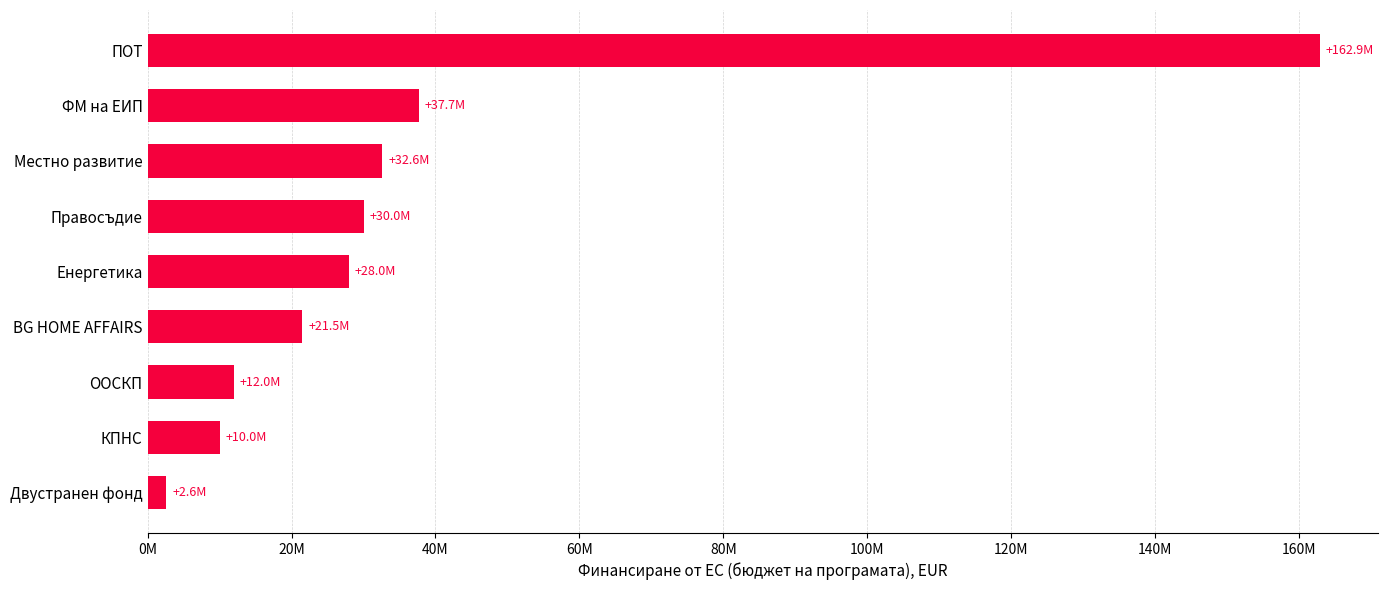

List the labels in order of value, smallest first.

Двустранен фонд, КПНС, ООСКП, BG HOME AFFAIRS, Енергетика, Правосъдие, Местно развитие, ФМ на ЕИП, ПОТ